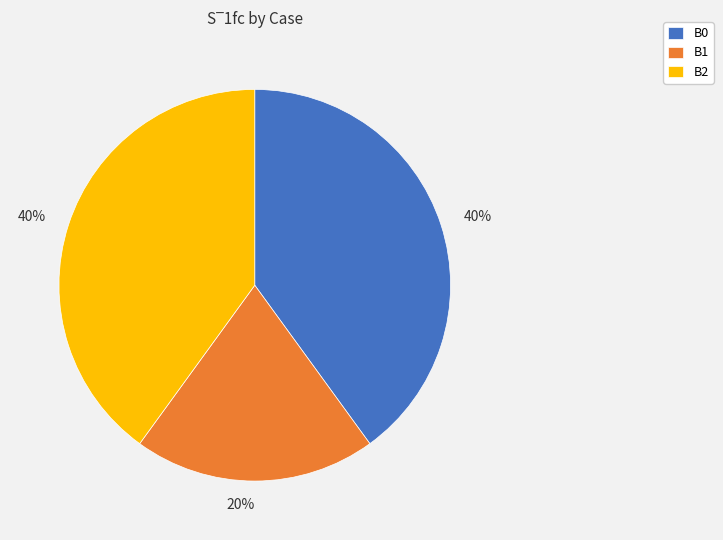

How many slices are in this pie chart?

3